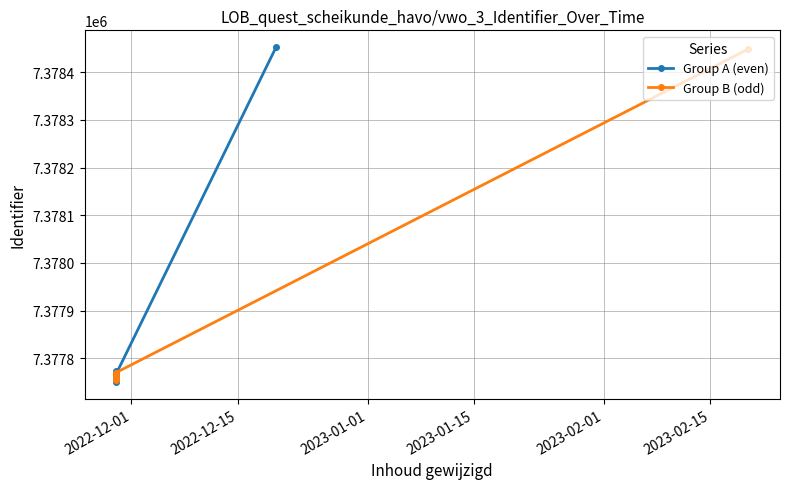

Reading left to right, extract all data points from this chart.

Group A (even): 7377750	7377774	7377760	7377767	7378453
Group B (odd): 7377754	7377757	7377763	7377770	7378449